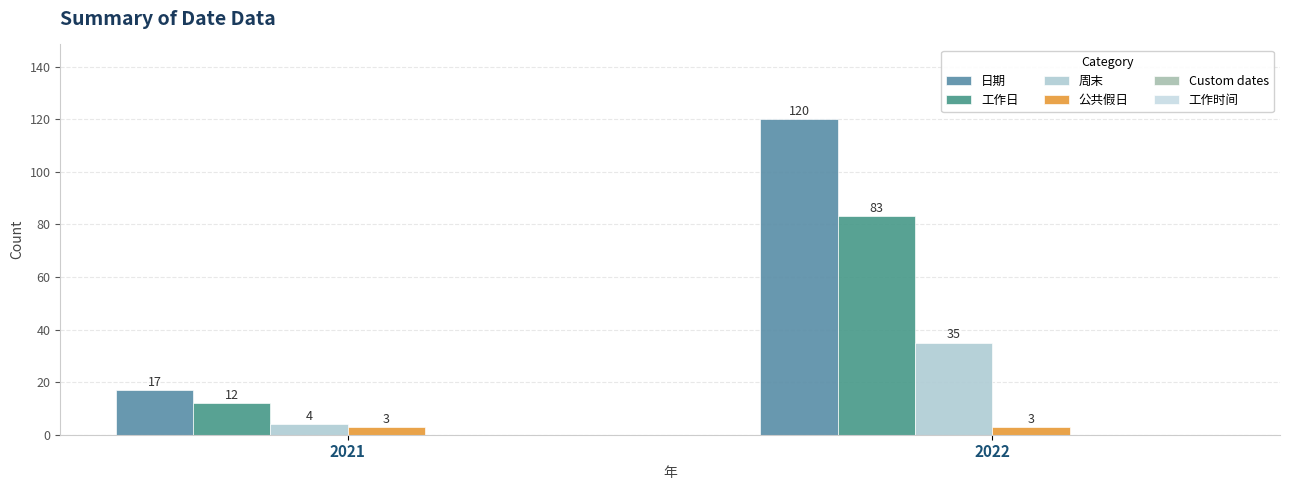

Reading left to right, transcribe all the data shown in this chart.

日期: 17	120
工作日: 12	83
周末: 4	35
公共假日: 3	3
Custom dates: 0	0
工作时间: 0	0